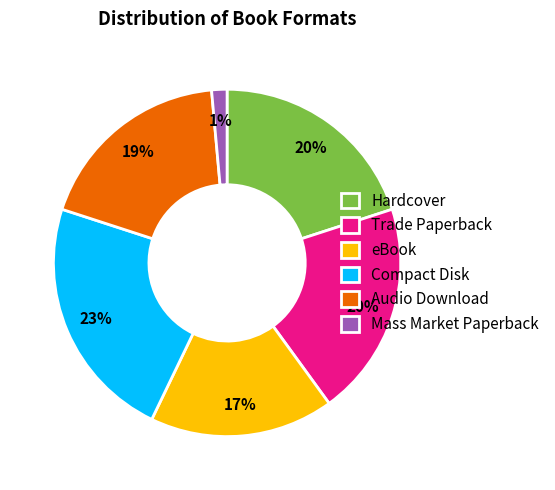

Is there a majority slice in this chart?

No